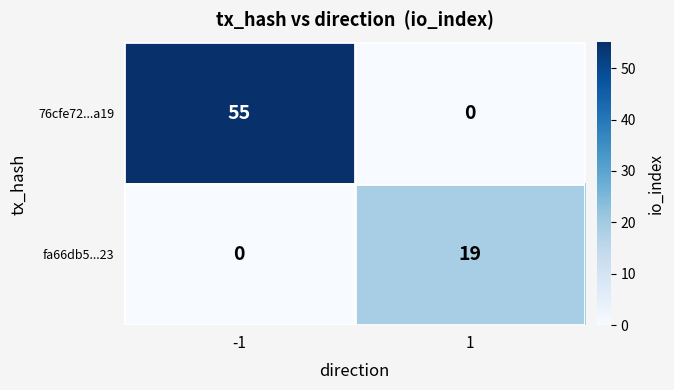

Which category has the highest value across all series?

-1